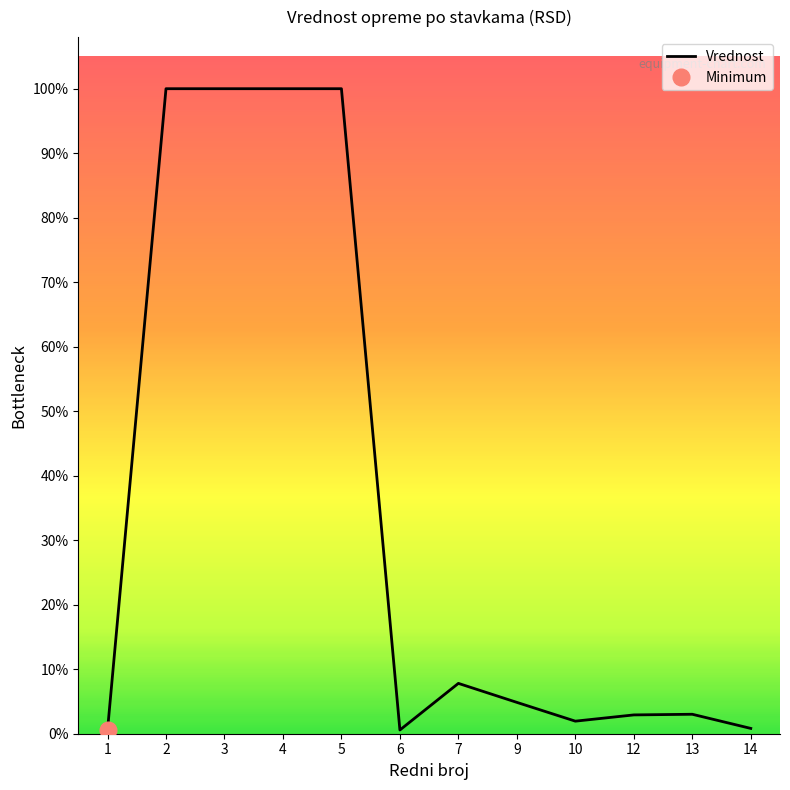

How many values are below 54129?

6